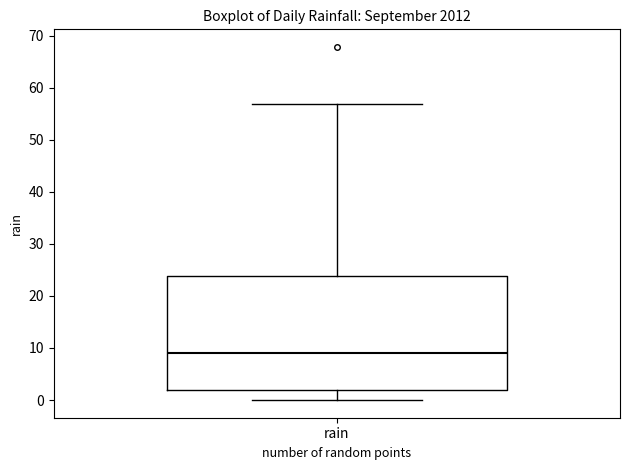

Read this box plot against the y-axis: the position of the median line, the range covered by the box, and the ends of both whiskers. The values are not printed on the chart, so give them approximately, as read against the axis.

median 9, box 2 to 24, whiskers 0 to 57